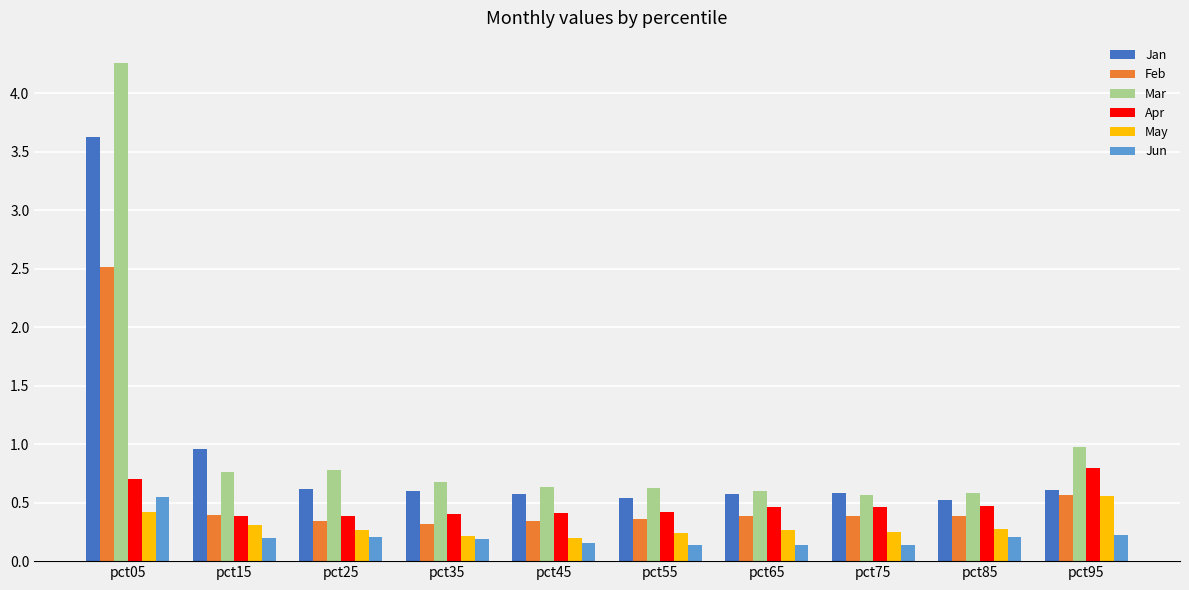

How many bars are there in each group?

6